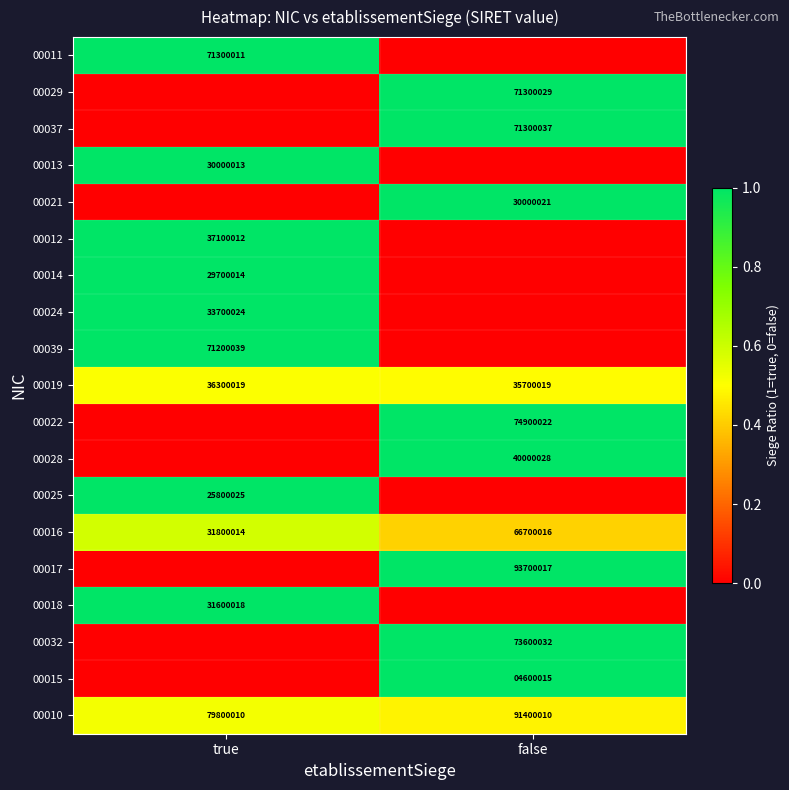

How many data points in 00019 are less than 36300019?

1